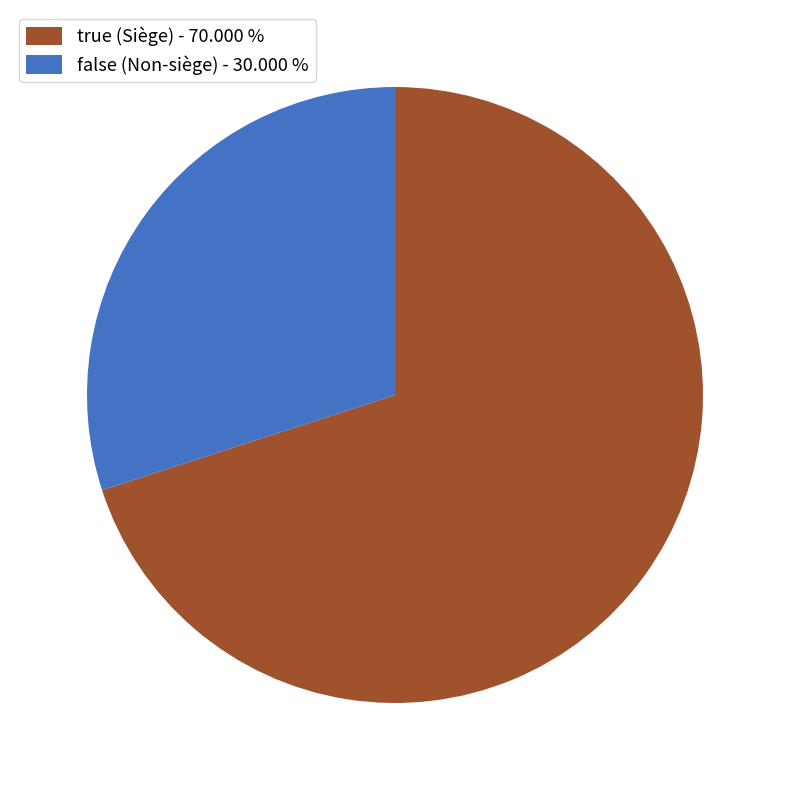

Between false (Non-siège) - 30.000 % and true (Siège) - 70.000 %, which is larger?

true (Siège) - 70.000 %